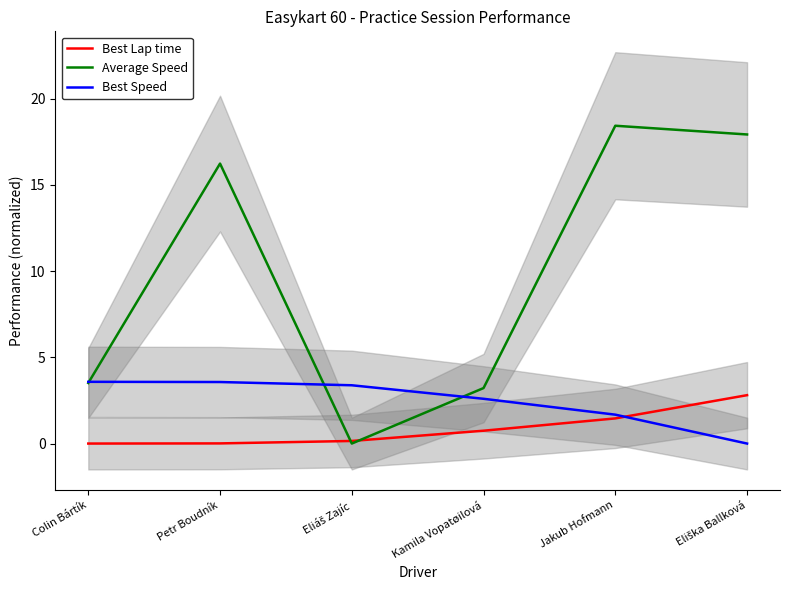

How many distinct data groups are displayed?

3